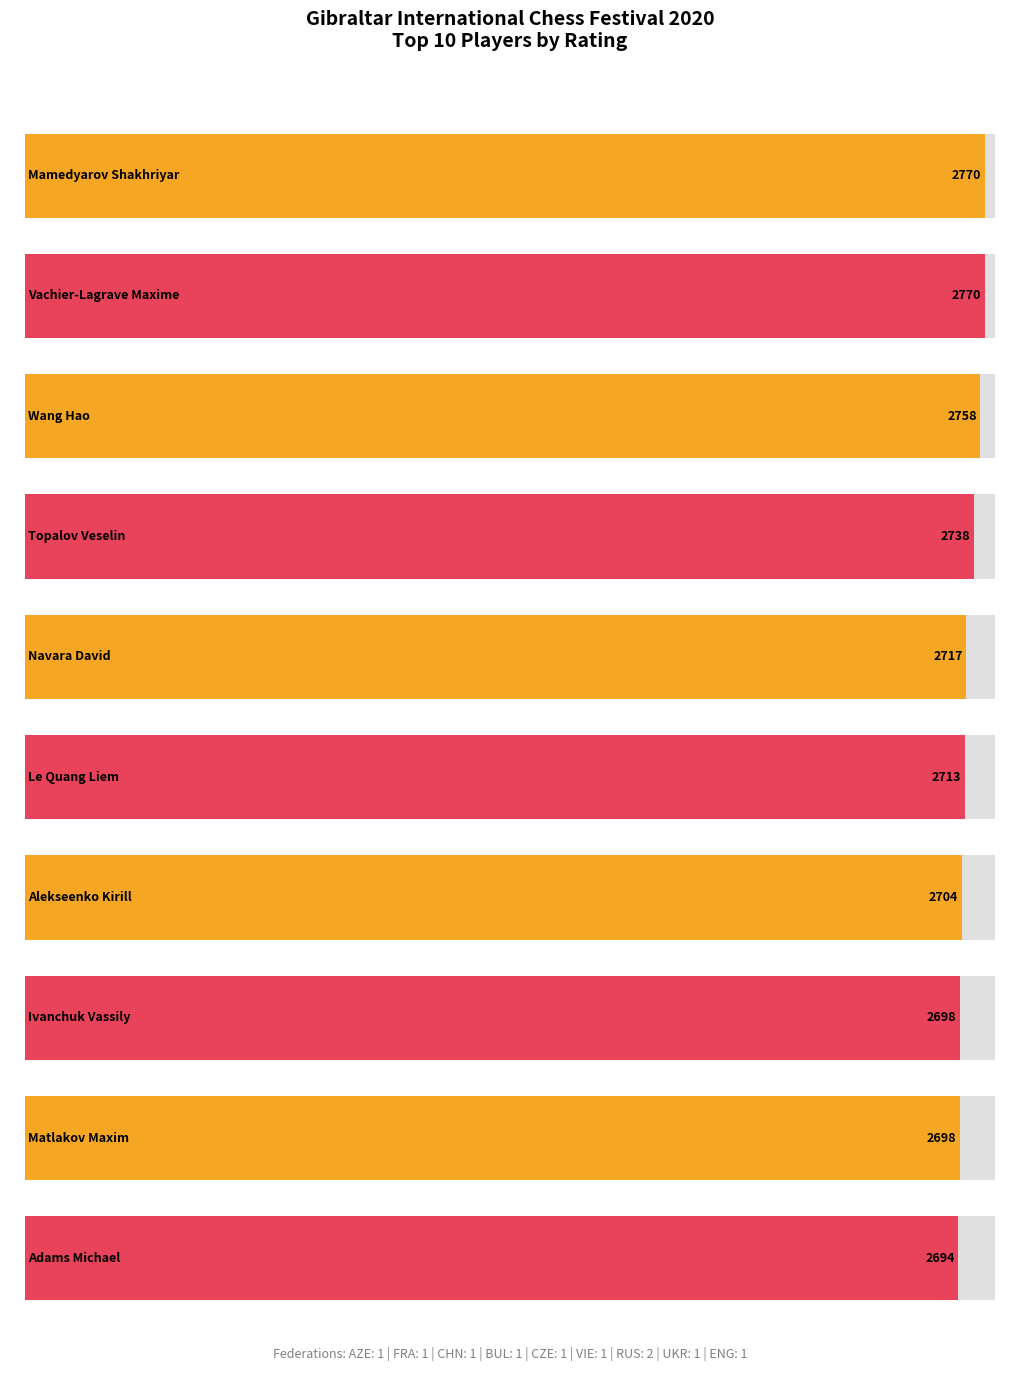

True or false: Maximum utilization has a value of 2698 at Ivanchuk Vassily.

True